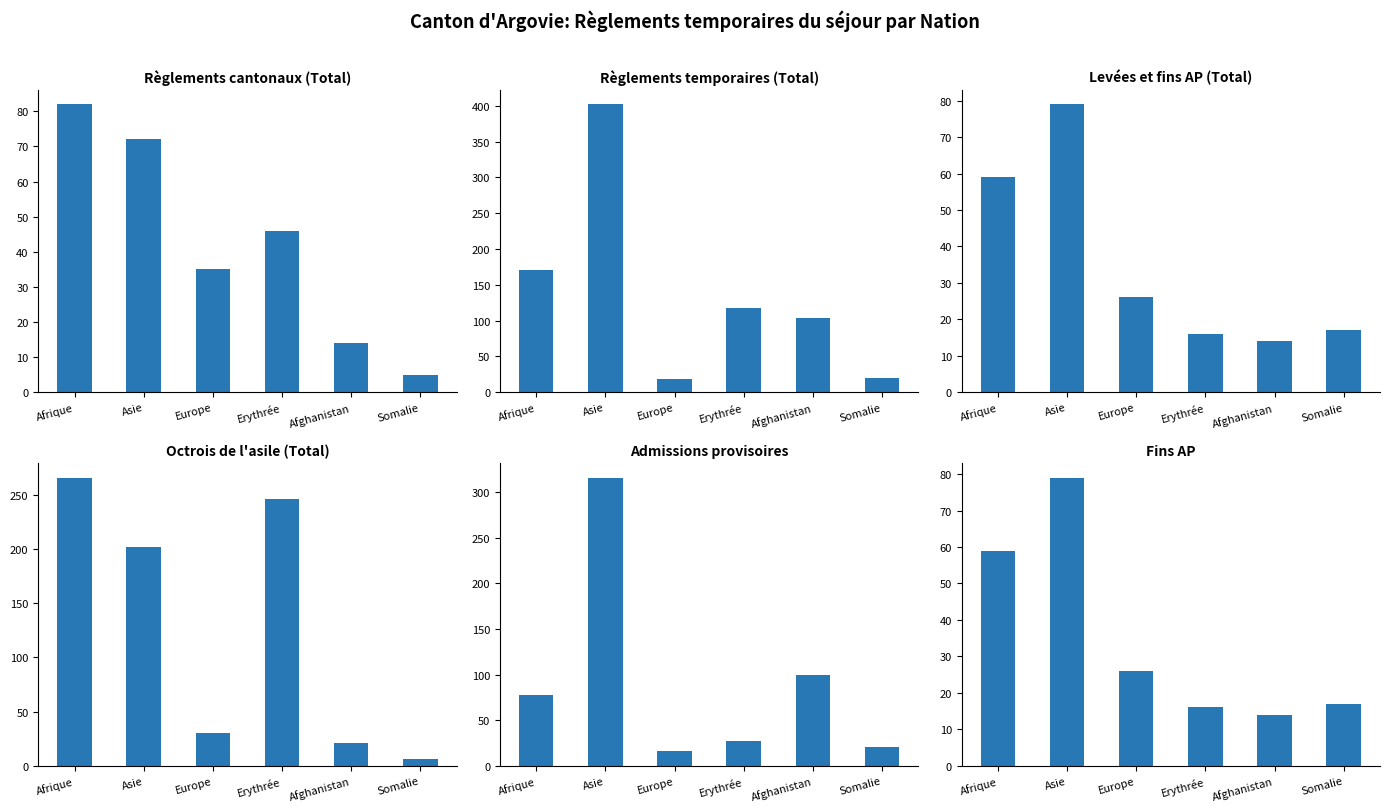

What is the label of the 4th bar from the right?

Europe